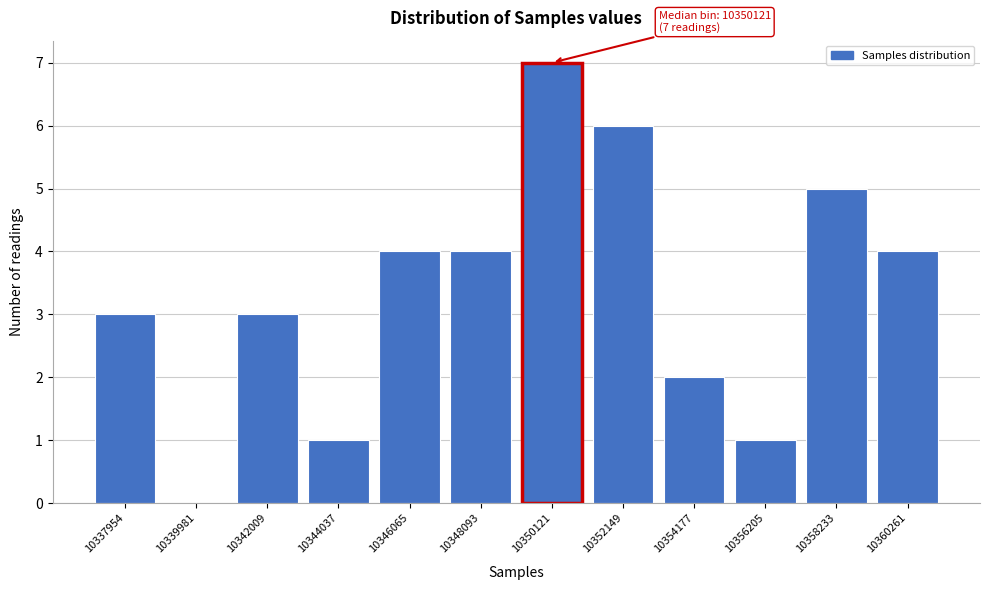

Reading left to right, list all the values displayed in this chart.

10337954=3	10339981=0	10342009=3	10344037=1	10346065=4	10348093=4	10350121=7	10352149=6	10354177=2	10356205=1	10358233=5	10360261=4